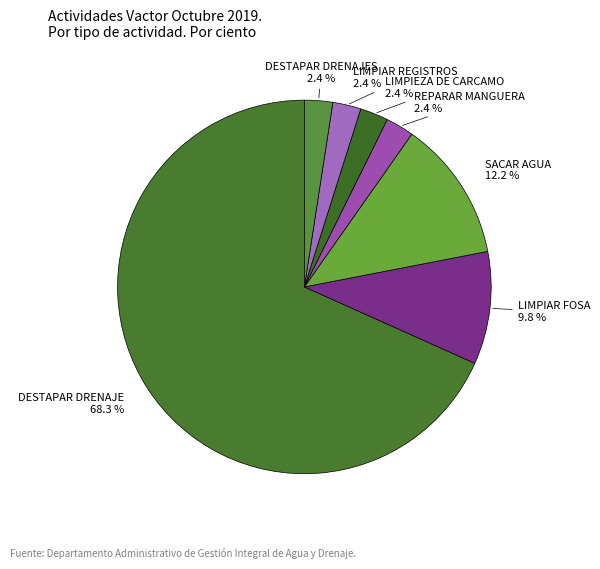

Approximately how many times larger is the value at LIMPIEZA DE CARCAMO 2.4 % compared to DESTAPAR DRENAJES 2.4 %?

1.0